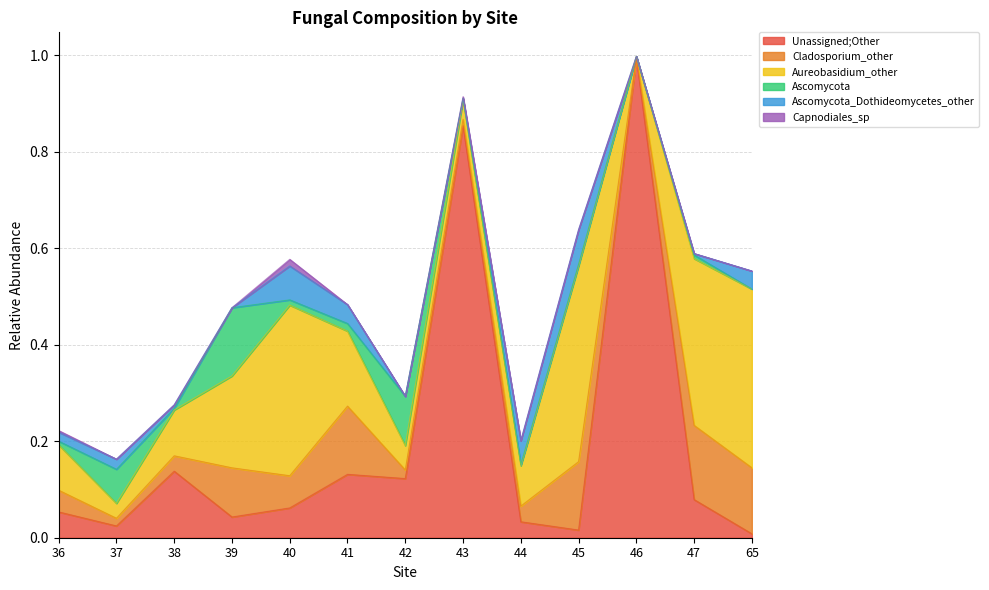

Is the value of Aureobasidium_other at 42 greater than the value of Cladosporium_other at 42?

Yes